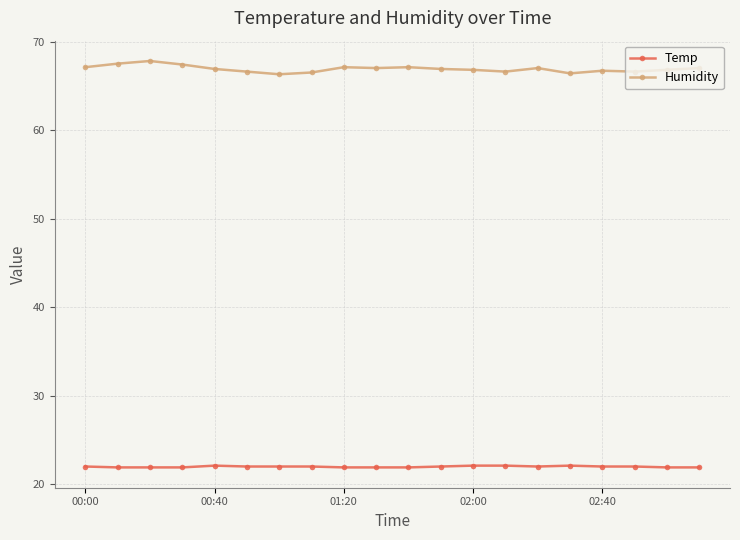

What are all the series names shown in the legend?

Temp, Humidity